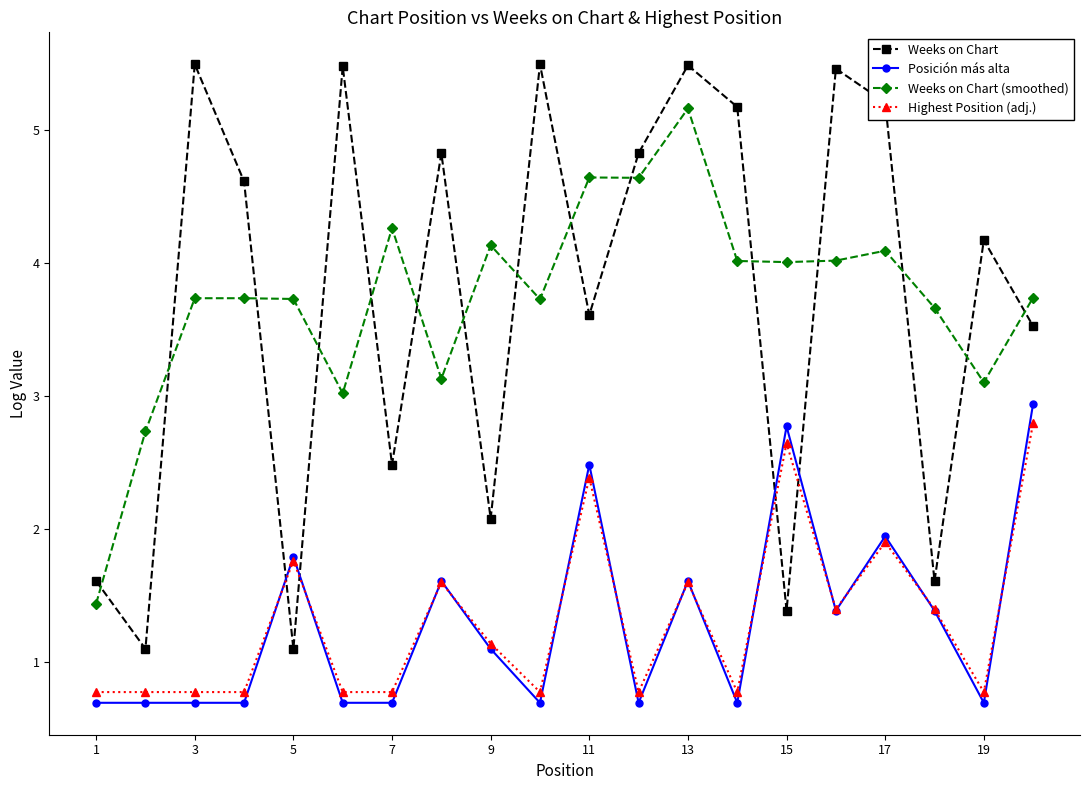

True or false: Weeks on Chart has more than 0 points higher than both neighbors.

True